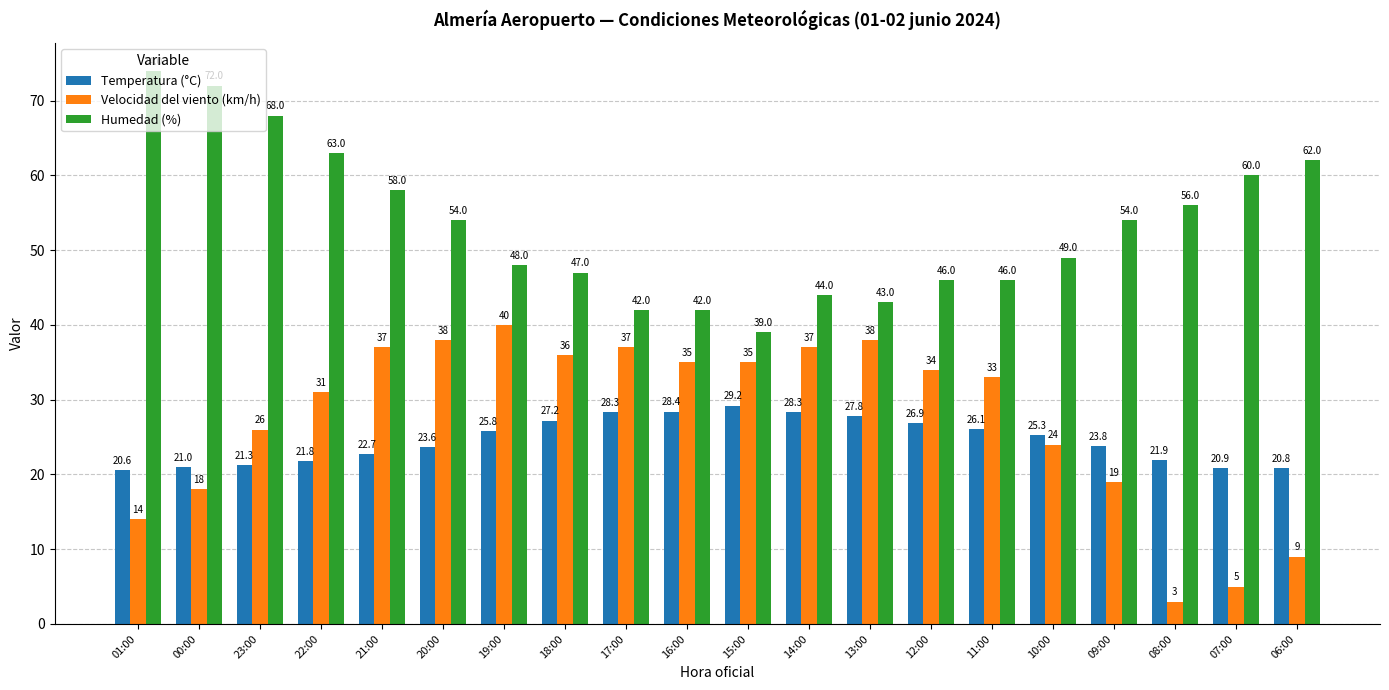

Reading left to right, transcribe all the data shown in this chart.

Temperatura (°C): 20.6	21.0	21.3	21.8	22.7	23.6	25.8	27.2	28.3	28.4	29.2	28.3	27.8	26.9	26.1	25.3	23.8	21.9	20.9	20.8
Velocidad del viento (km/h): 14.0	18.0	26.0	31.0	37.0	38.0	40.0	36.0	37.0	35.0	35.0	37.0	38.0	34.0	33.0	24.0	19.0	3.0	5.0	9.0
Humedad (%): 74.0	72.0	68.0	63.0	58.0	54.0	48.0	47.0	42.0	42.0	39.0	44.0	43.0	46.0	46.0	49.0	54.0	56.0	60.0	62.0